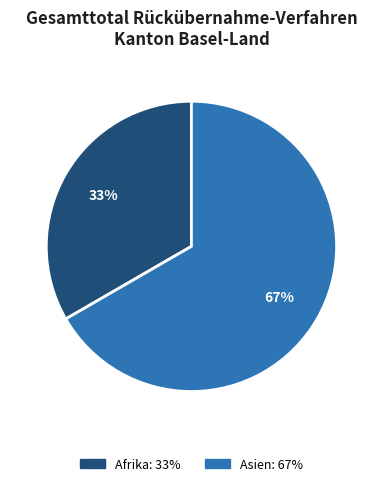

Count the number of slices in the pie.

2